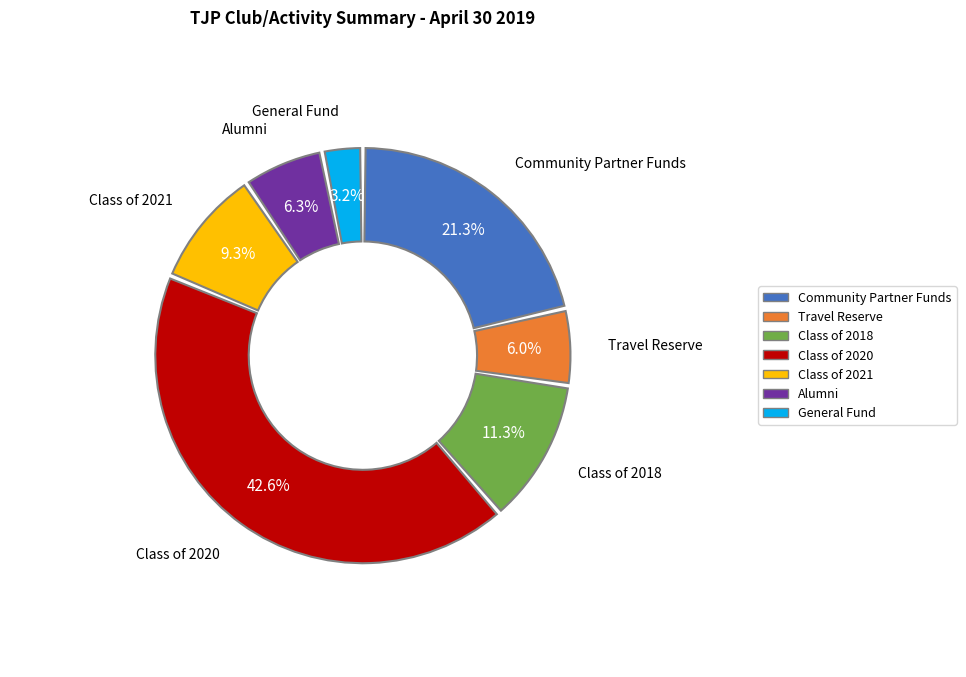

Is there a majority slice in this chart?

No